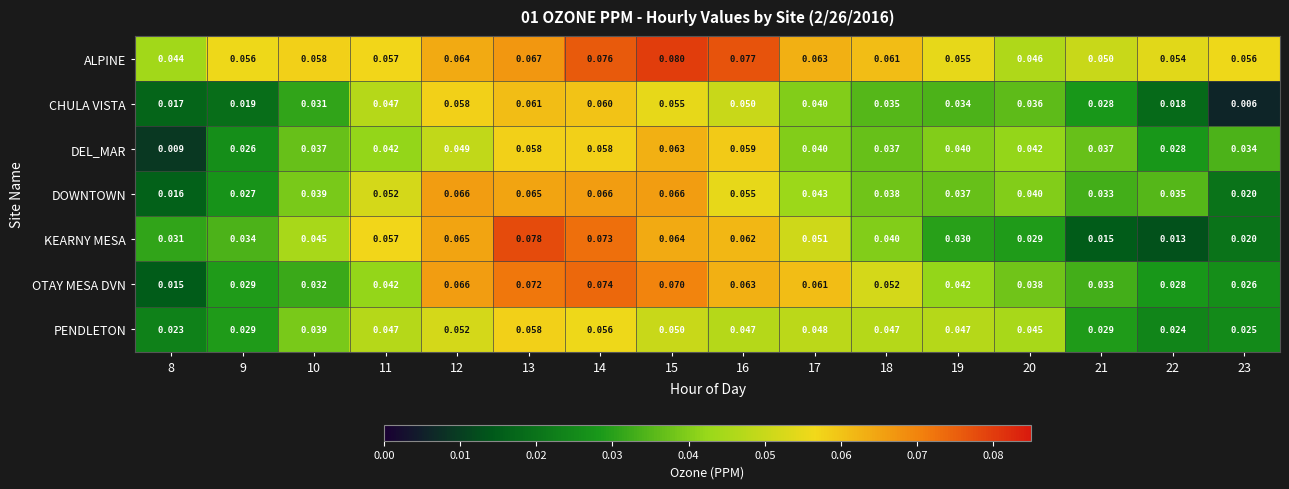

Which series changed the most between 13 and 23?

KEARNY MESA